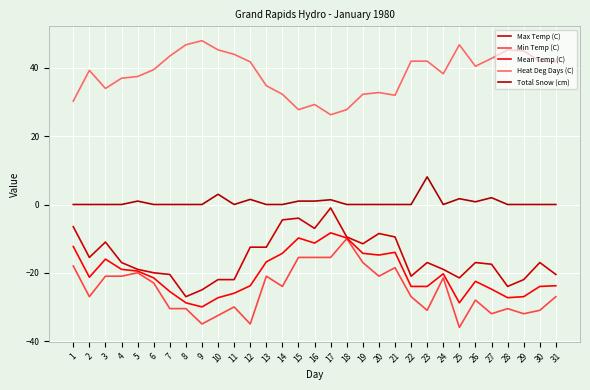

How many lines are shown in the chart?

5